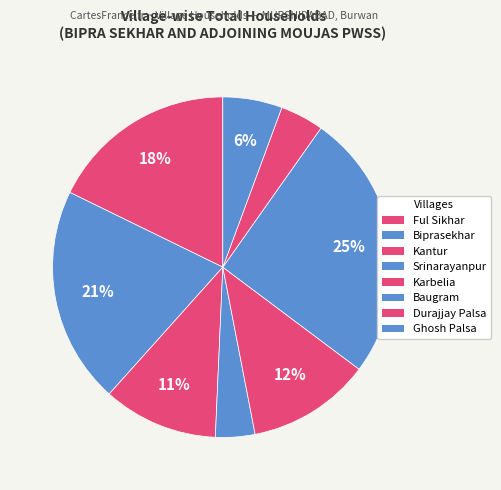

How many slices are in this pie chart?

8